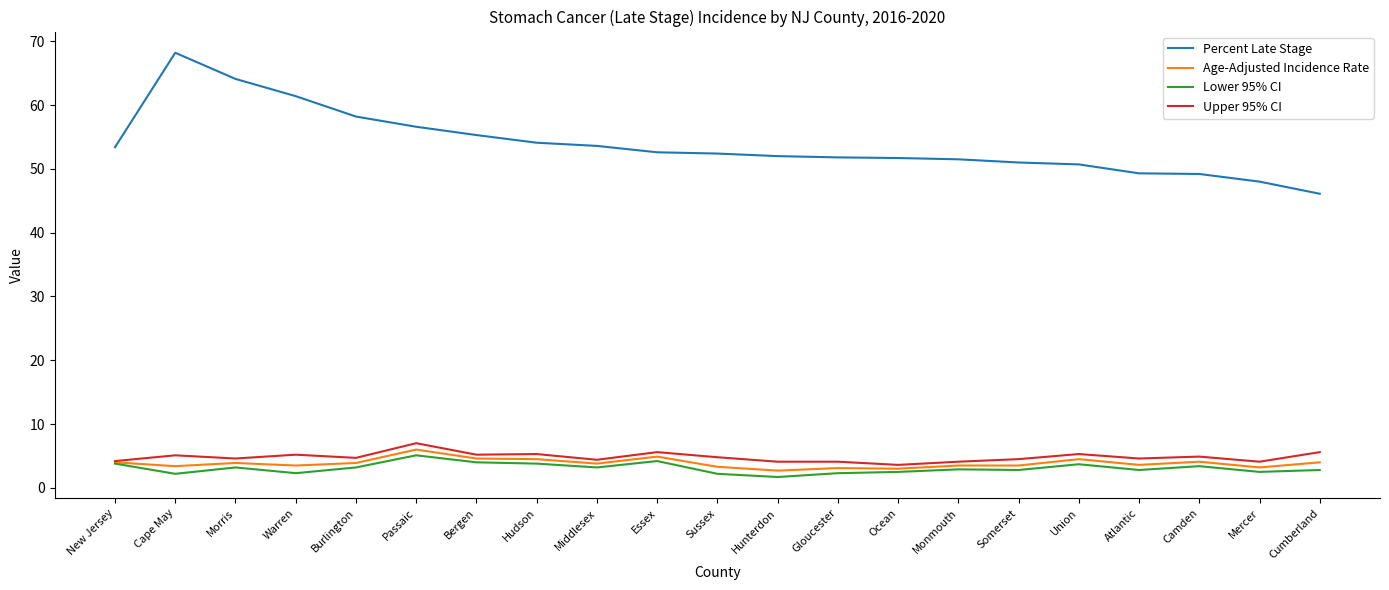

At how many categories does at least one series exceed 33?

21